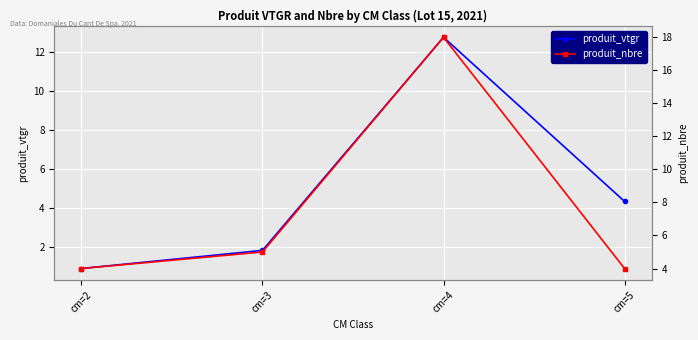

Which category has the highest value in the produit_nbre series?

cm=4